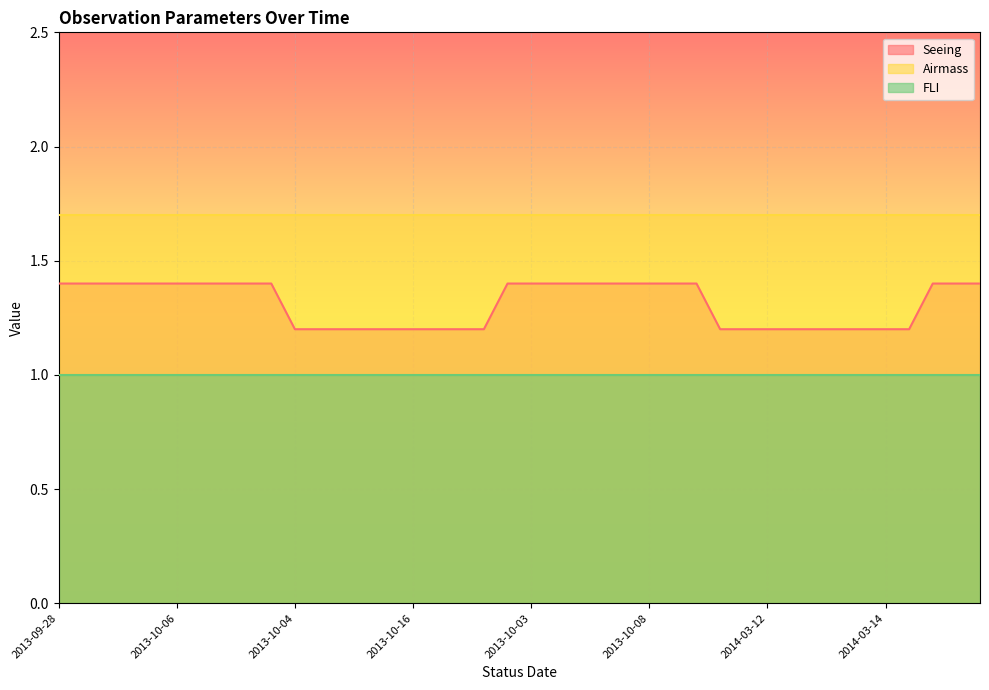

What is the maximum value for Airmass?

1.7